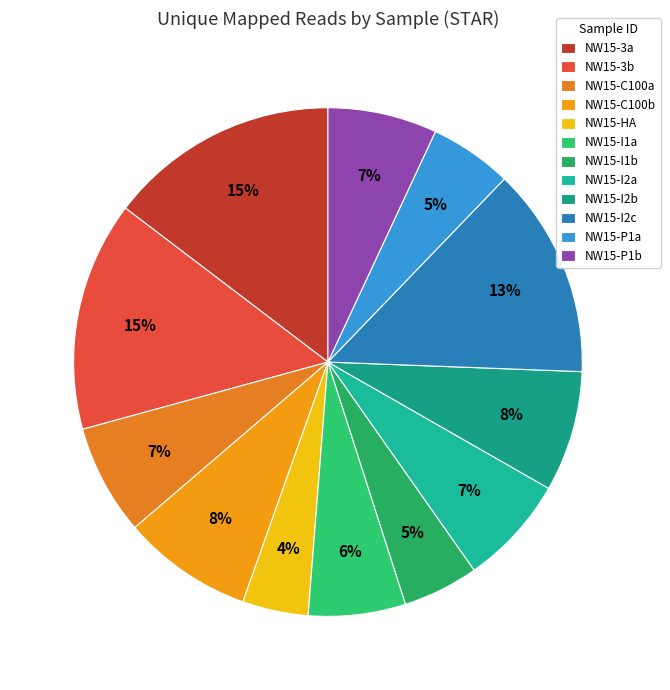

How many segments does this pie chart have?

12